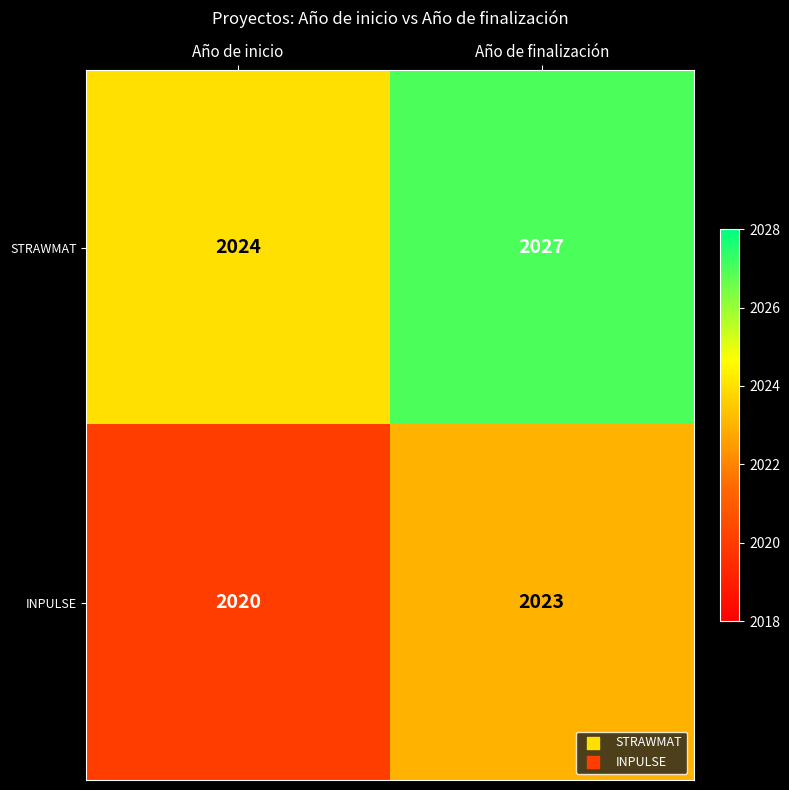

The STRAWMAT series shows 3326 at Año de inicio. True or false?

False